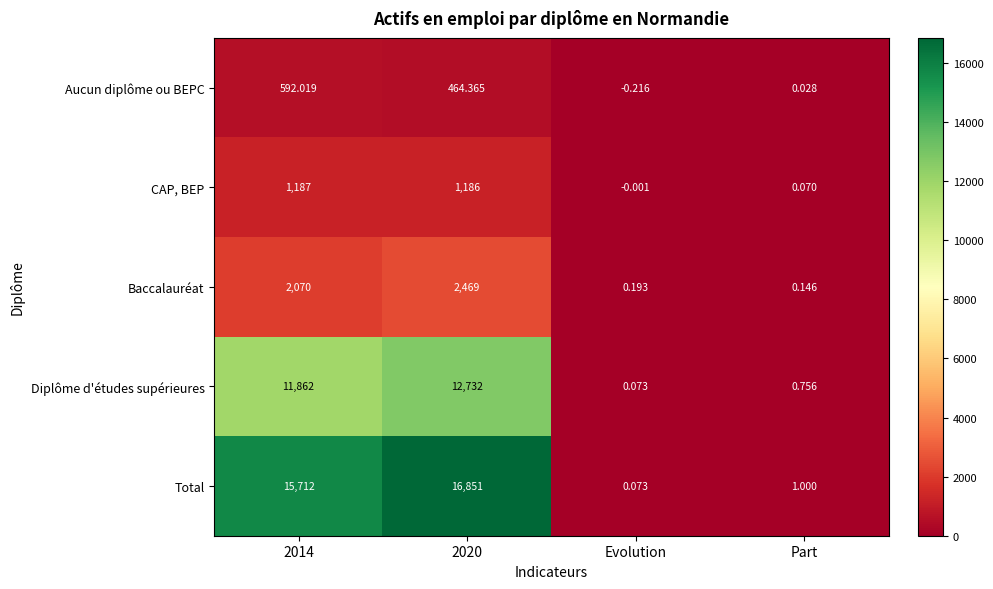

Which label corresponds to the largest value in the chart?

2020